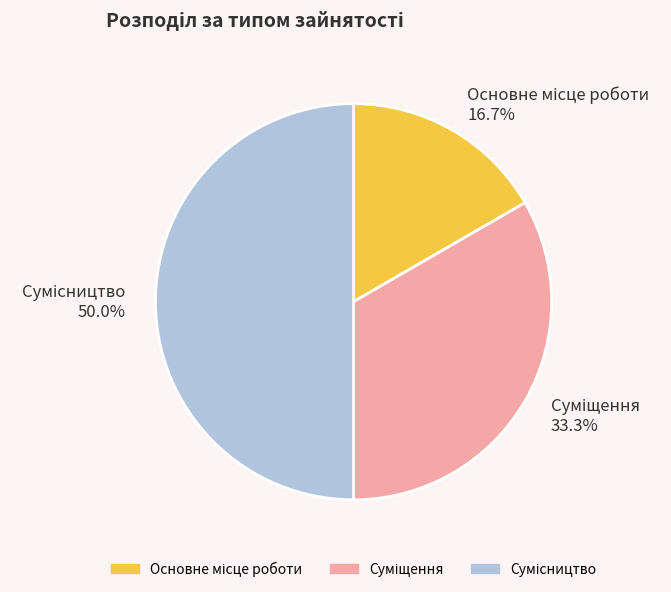

Is there a majority slice in this chart?

No